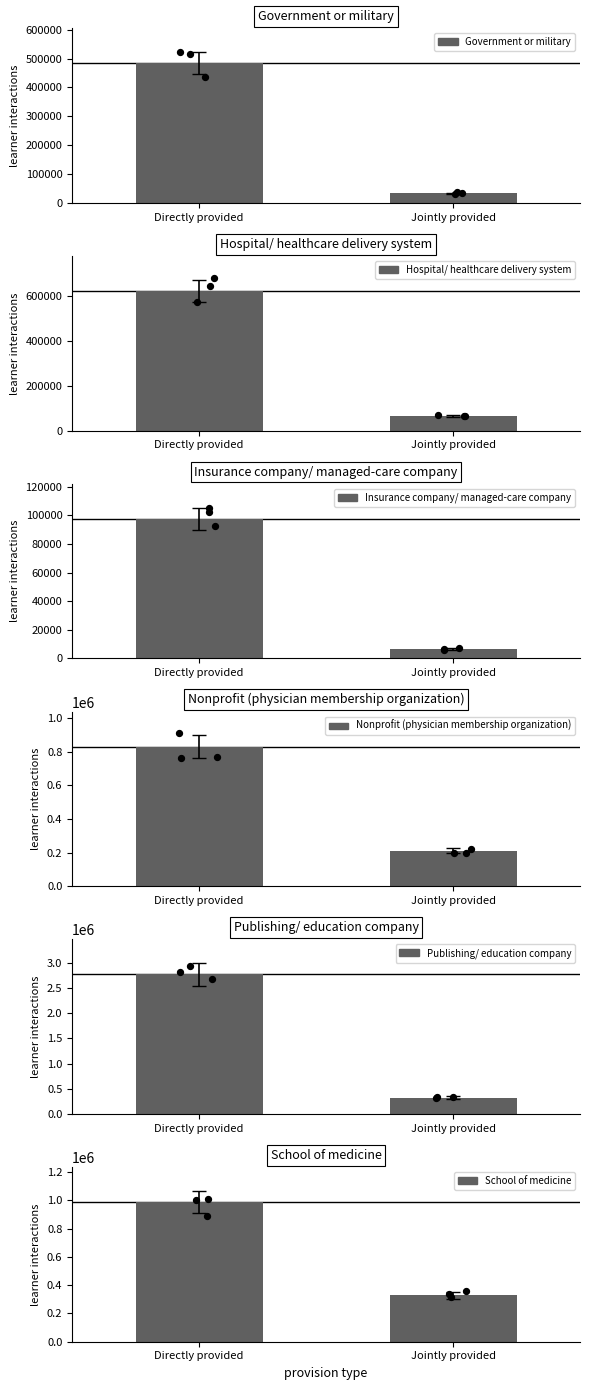

What is the total value across all series at Jointly provided?

967996